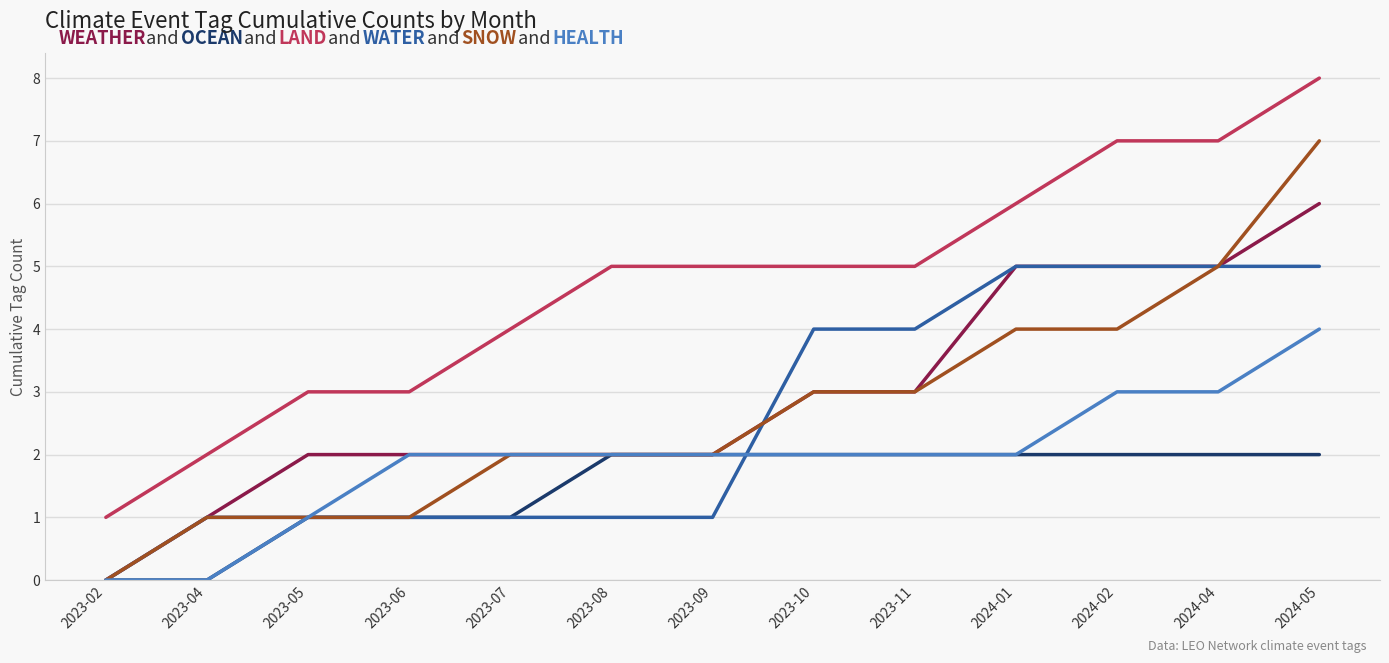

What position from the left is 2023-09?

7